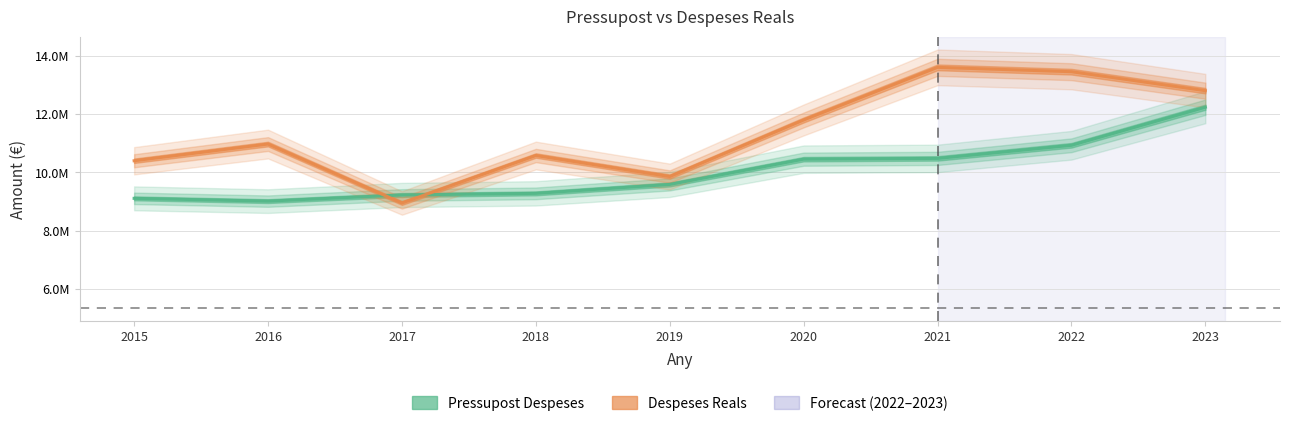

Where is Pressupost Despeses nearest to the value 10622401?

2021